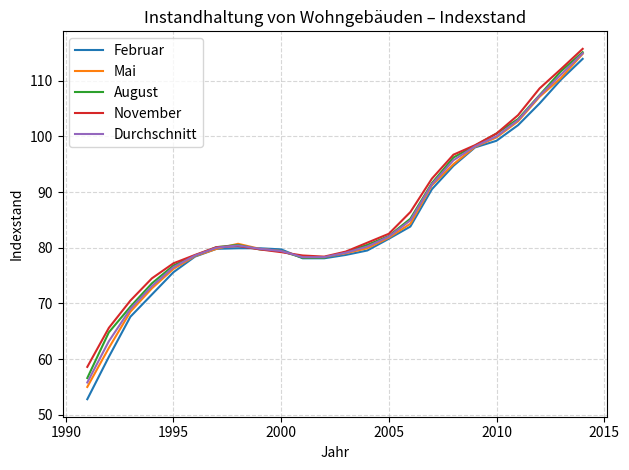

What is the greatest value displayed?

115.7